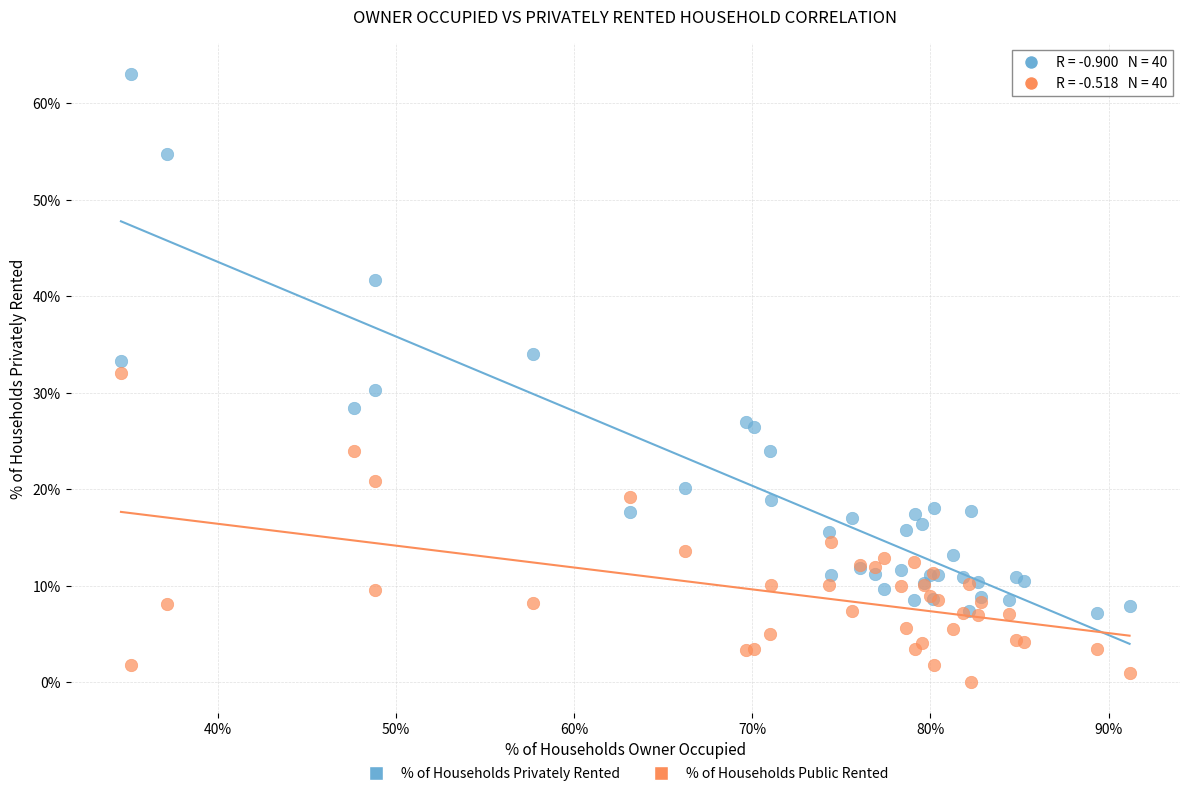

In the % of Households Privately Rented series, what Y value is closest to 35?

34.1